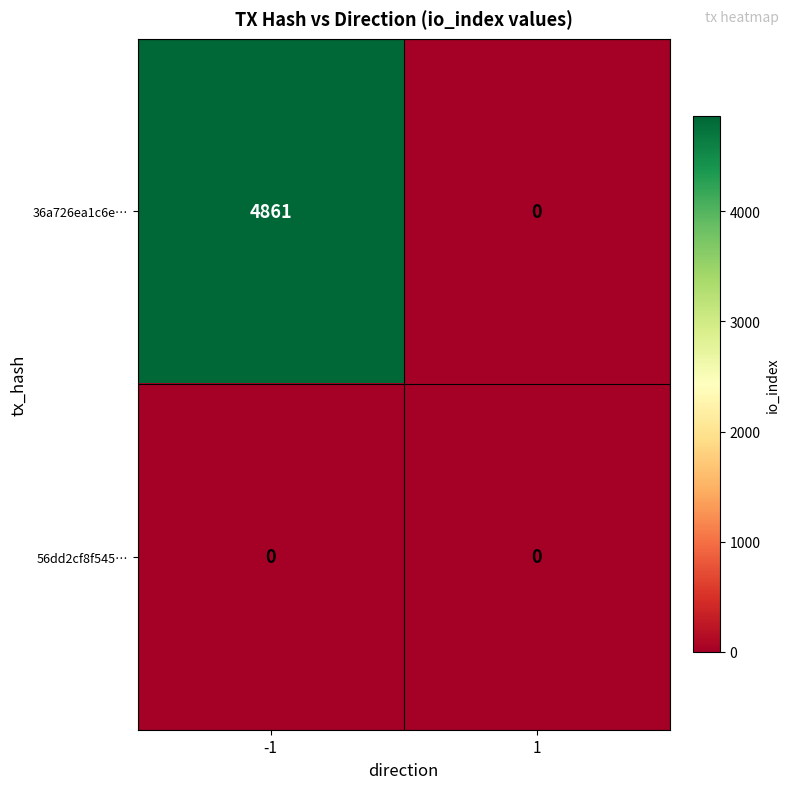

At which category is the sum across all series the highest?

-1